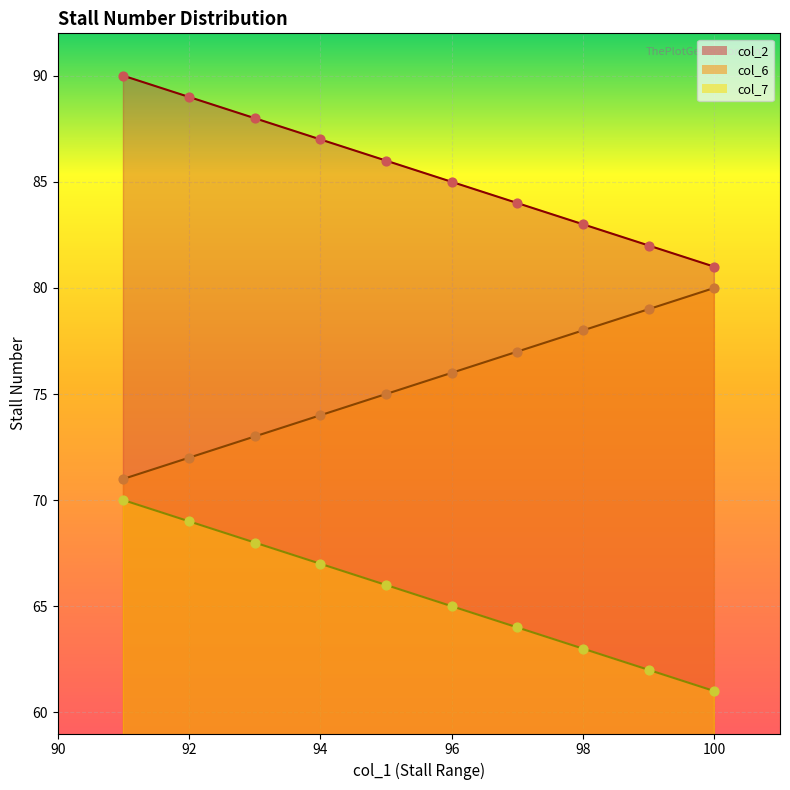

What is the total value across all series at 91?

231